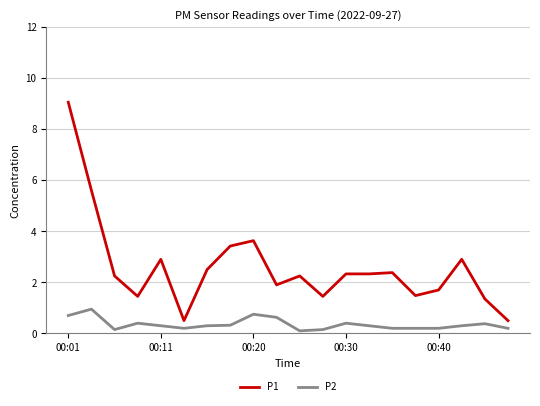

Which series has the largest total across all categories?

P1